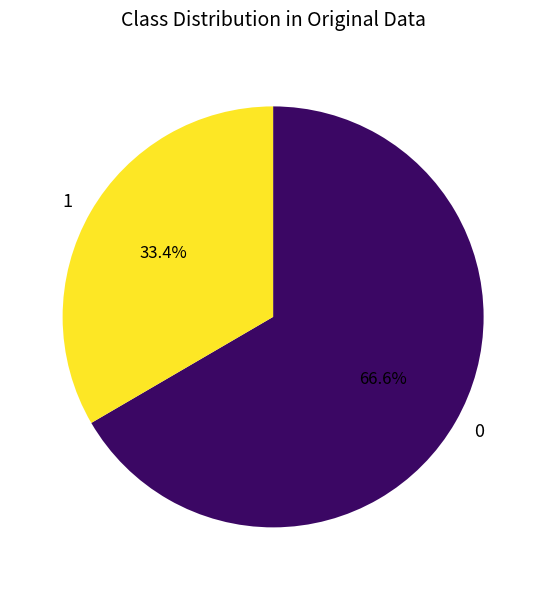

Rank the categories by value from lowest to highest.

1, 0